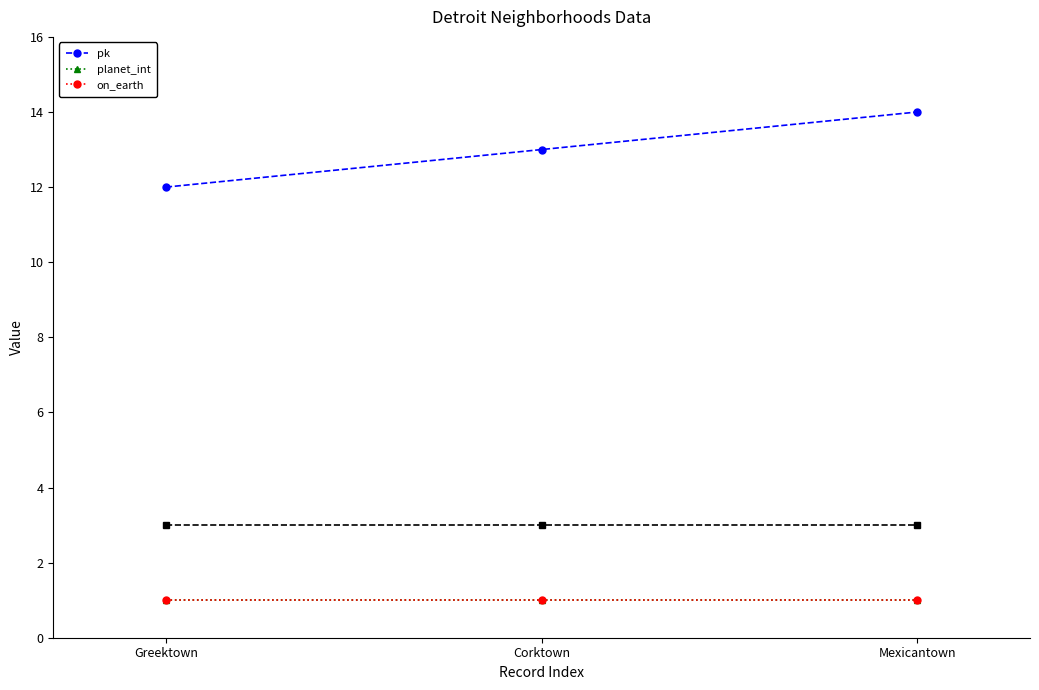

True or false: pk has a value of 4 at Corktown.

False